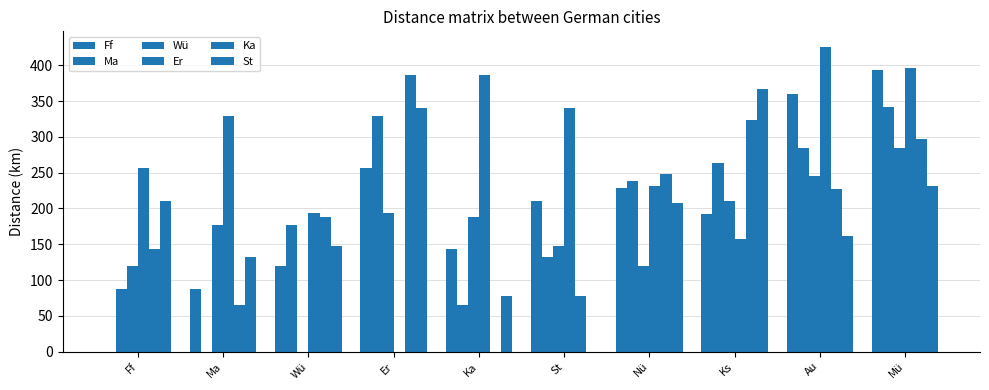

At how many categories does at least one series exceed 45?

10